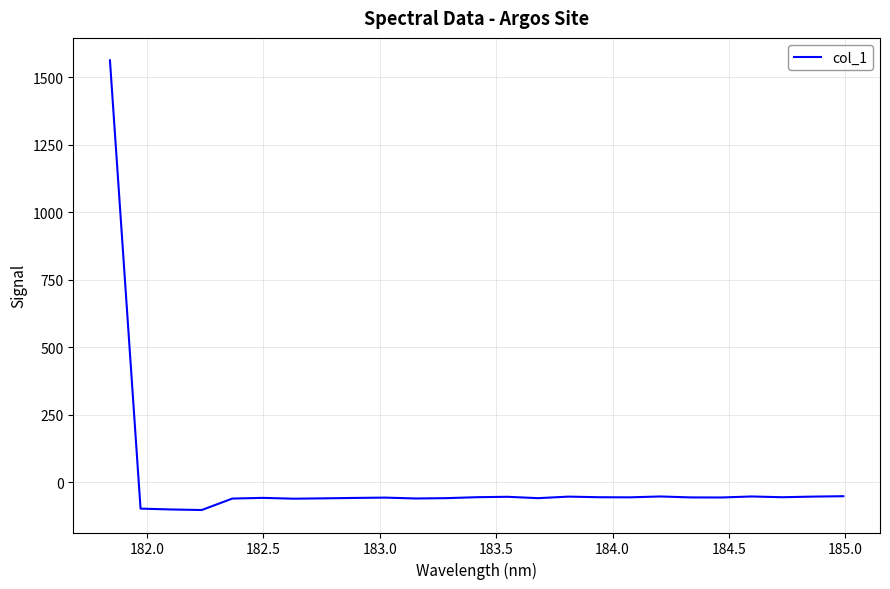

What is the smallest value displayed?

-102.0